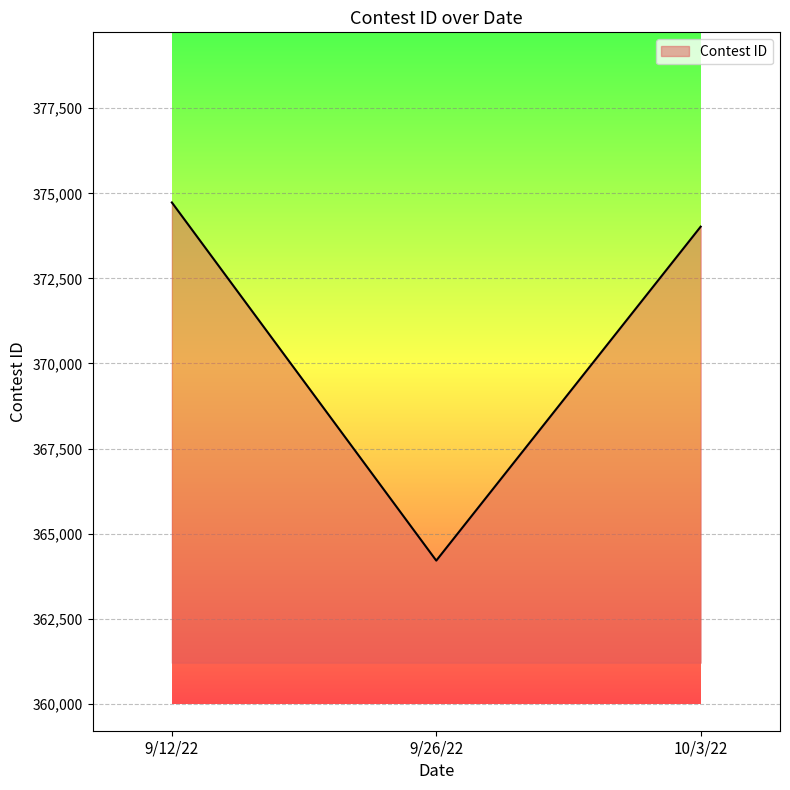

Which has a higher value, 9/12/22 or 9/26/22?

9/12/22